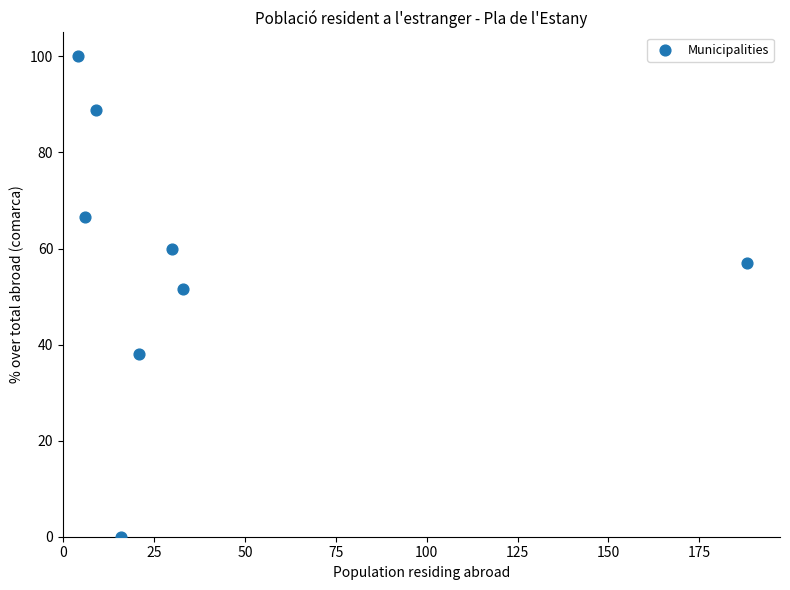

What is the range of Y values (max minus min)?

100.0